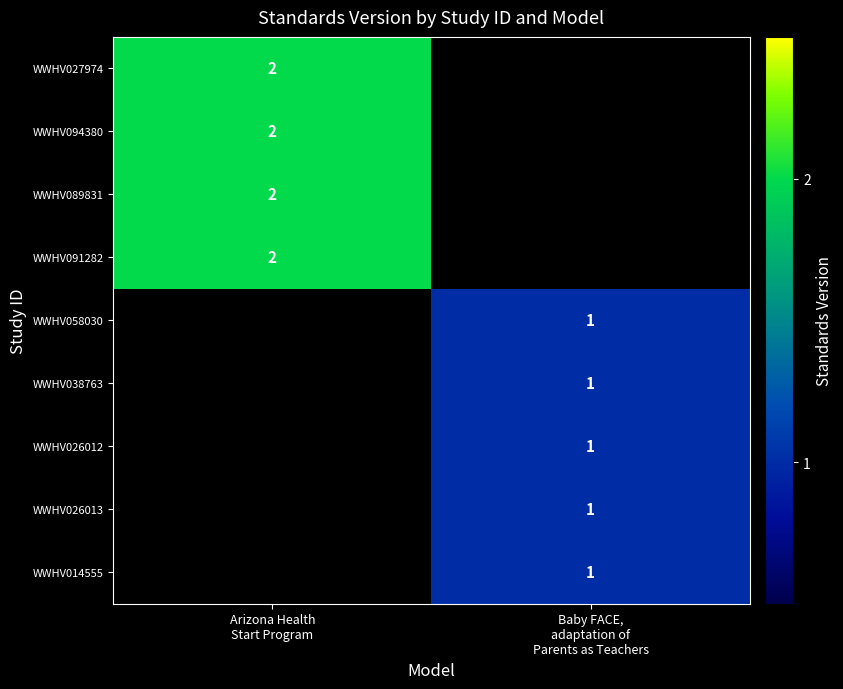

Where is WWHV089831 nearest to the value 2?

Arizona Health Start Program